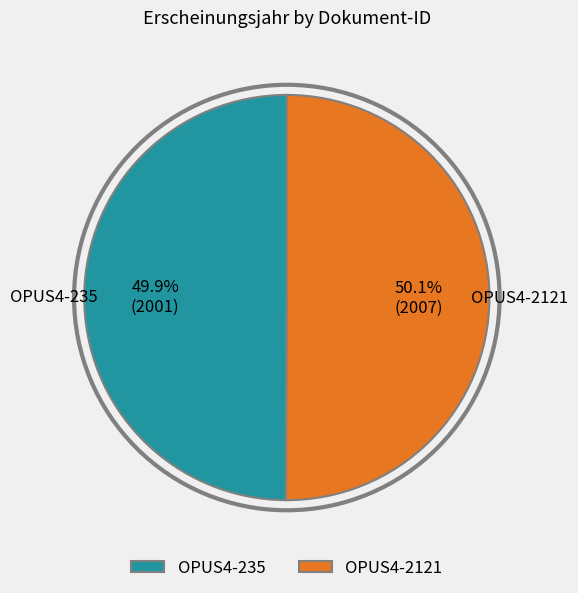

Is there a majority slice in this chart?

Yes